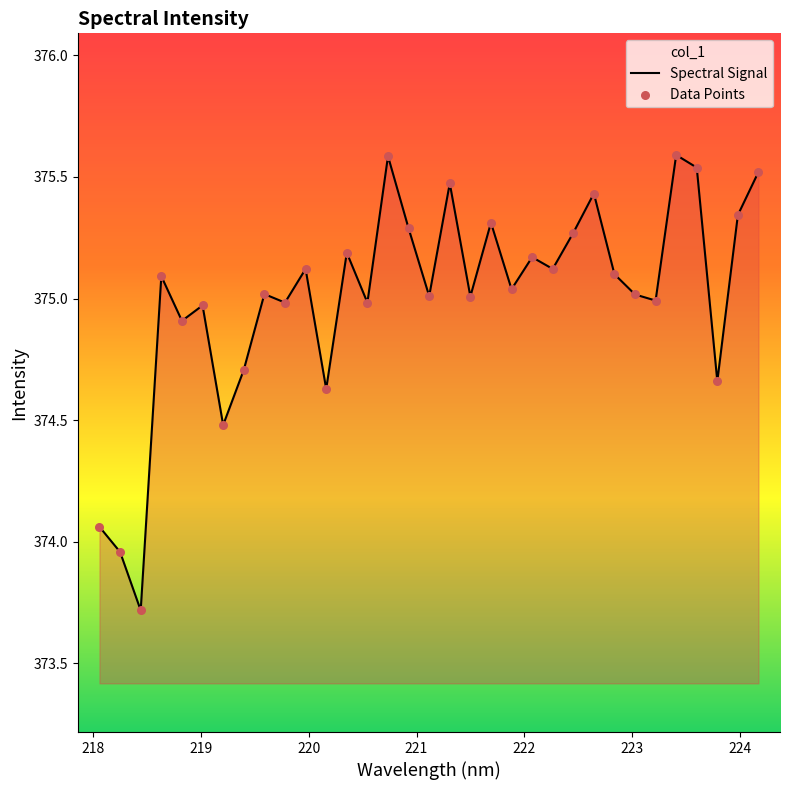

Which series has the widest spread of Y values?

Spectral Signal